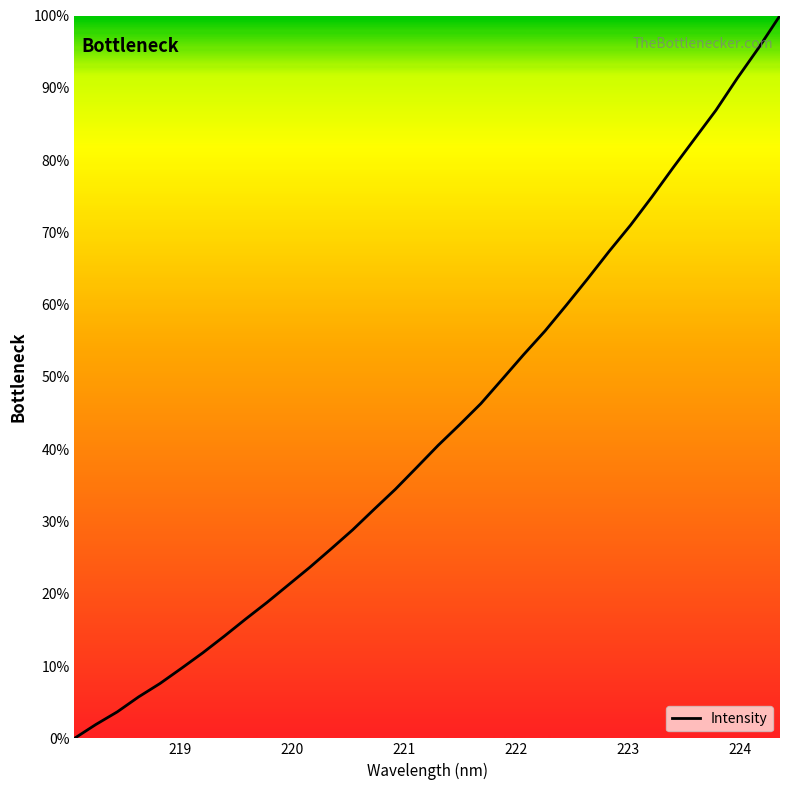

Reading right to left, transcribe all the data shown in this chart.

100.0	95.5	91.3	86.9	82.9	79.0	74.9	71.0	67.4	63.6	59.9	56.4	53.1	49.7	46.3	43.4	40.5	37.5	34.5	31.7	28.8	26.2	23.7	21.2	18.8	16.5	14.1	11.8	9.7	7.6	5.7	3.7	1.9	0.0